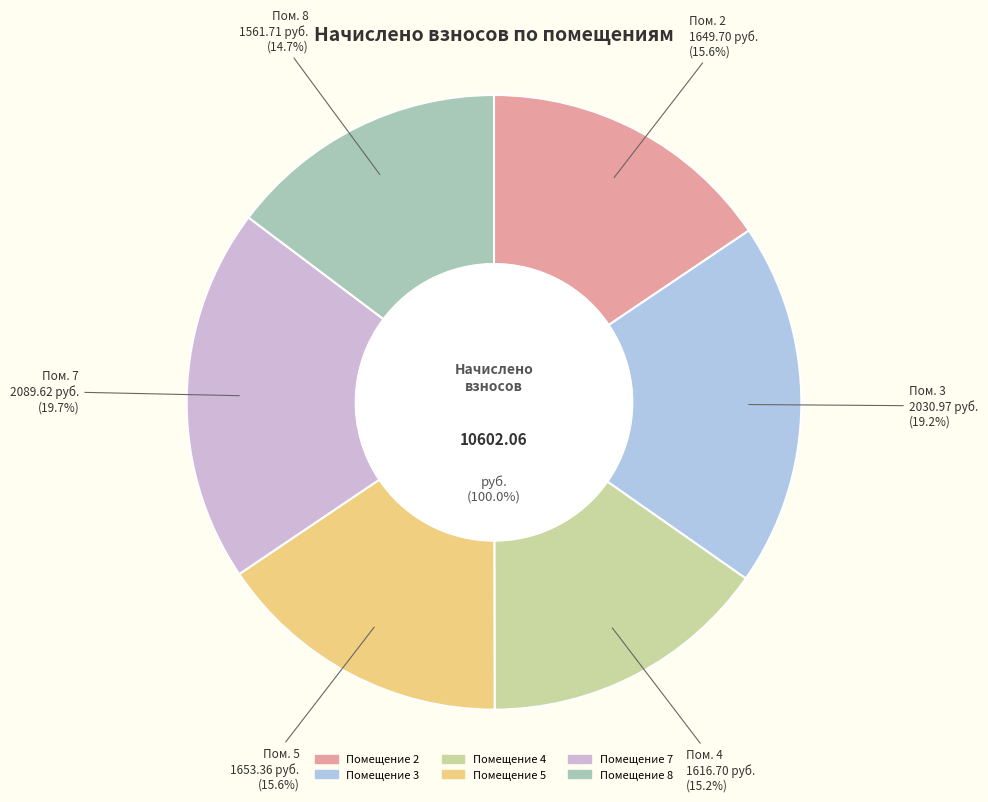

What is the total percentage of 4 and 3?

34.4%